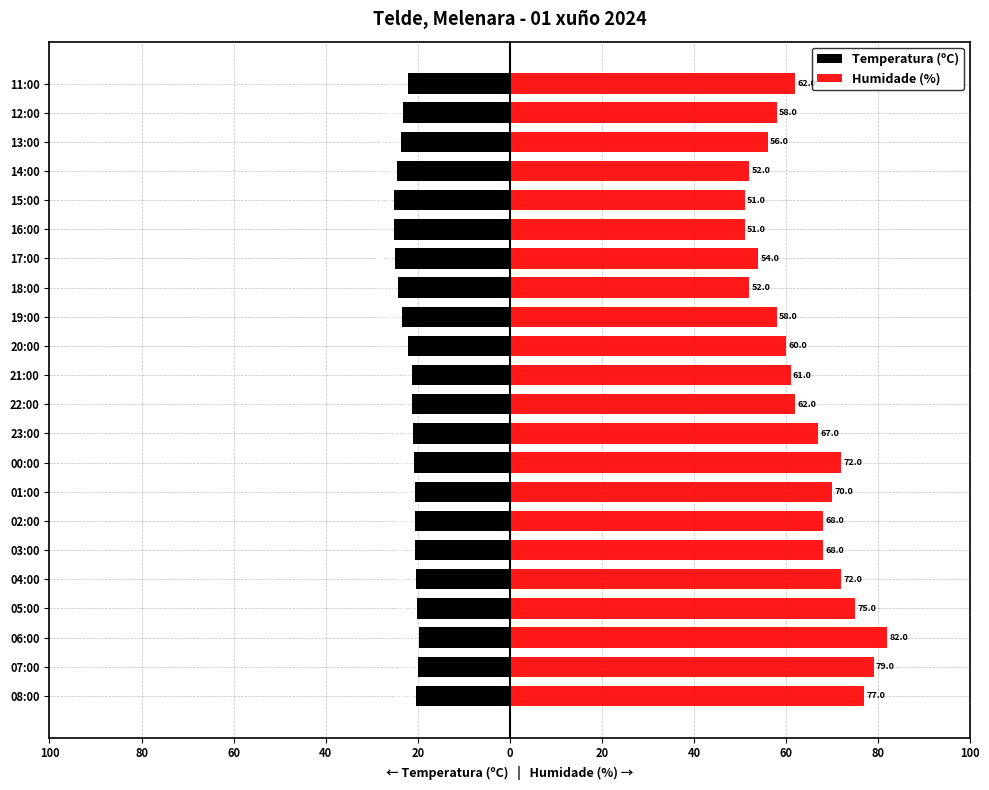

Rank the series at 22:00 from highest to lowest value.

Humidade (%), Temperatura (ºC)